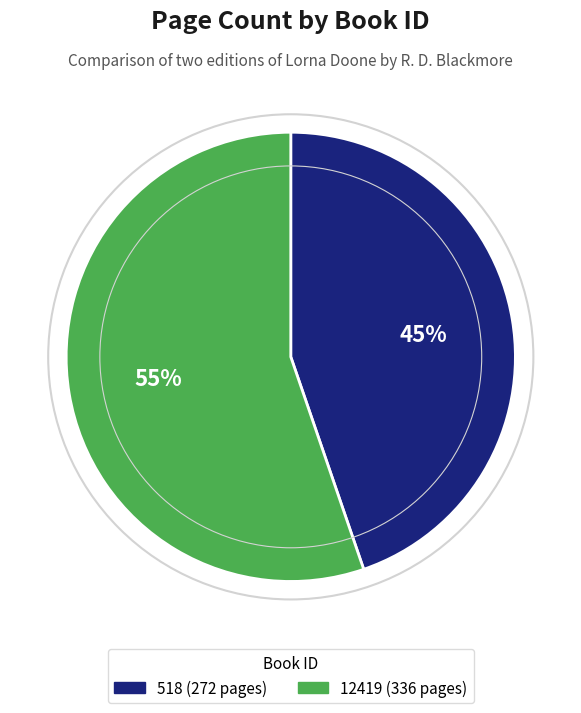

To the nearest percent, what is the combined percentage of 12419 and 518?

100%